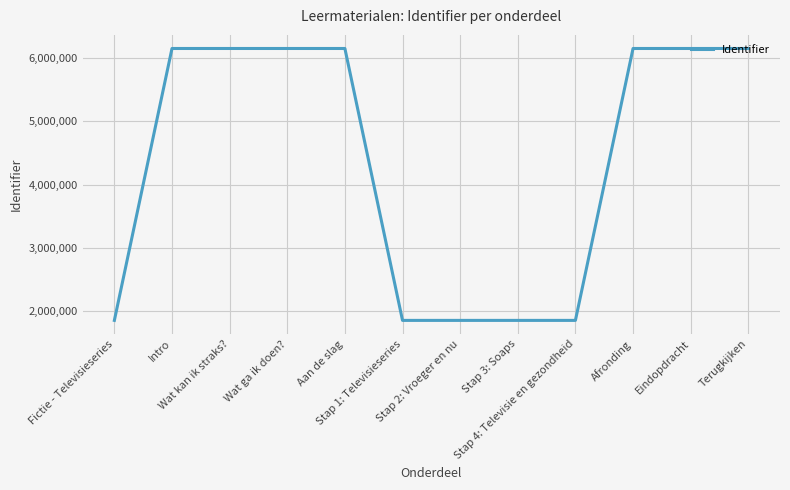

How many lines are shown in the chart?

1